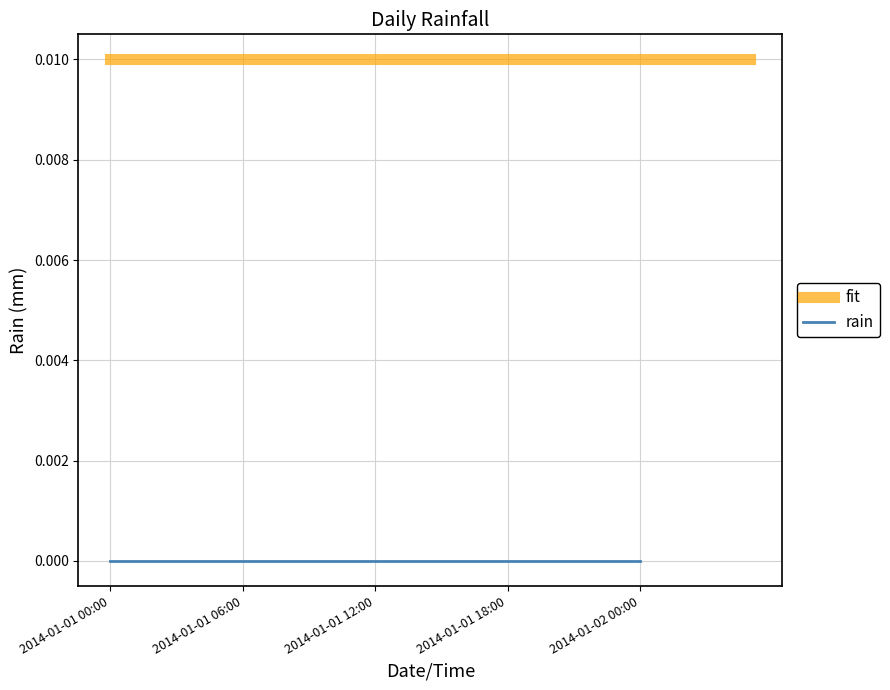

Which series changed the most between 2014-01-01 18:00 and 18?

fit